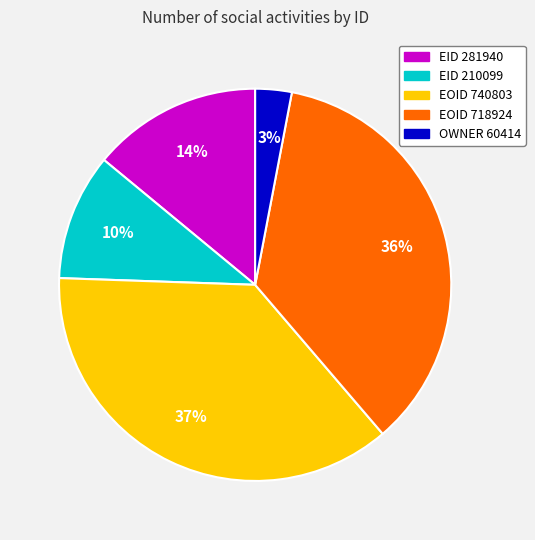

Is there any slice that represents more than half of the pie?

No